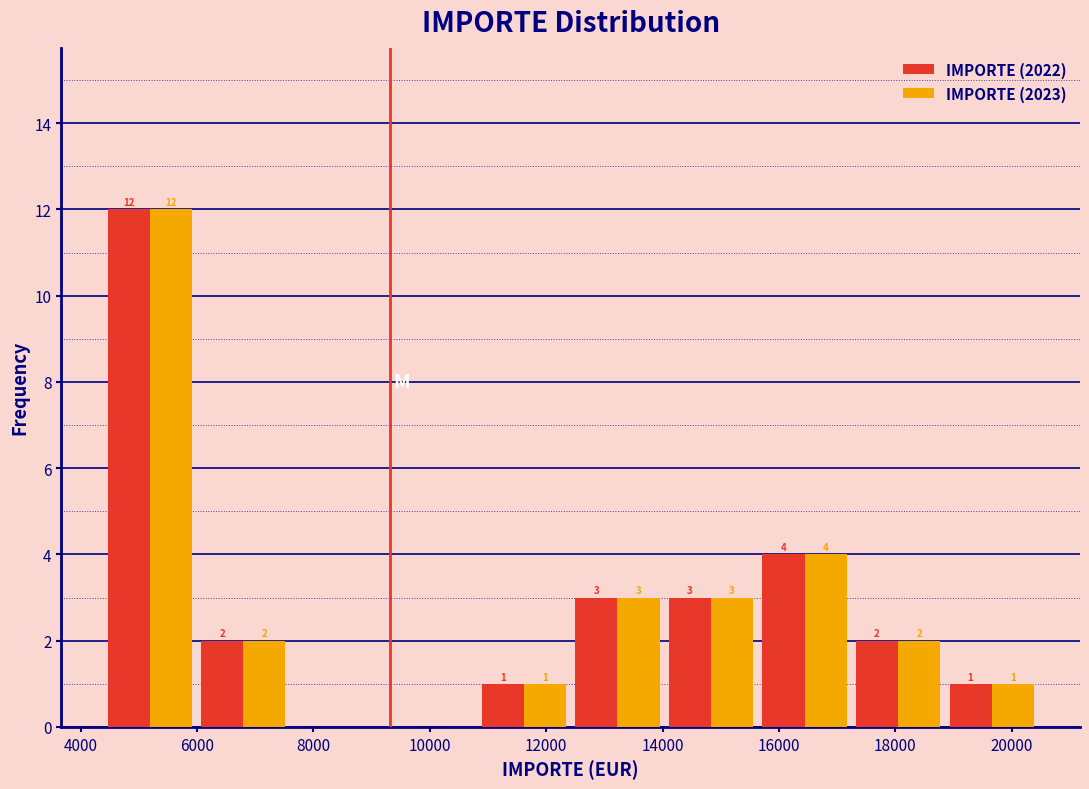

In the IMPORTE (2023) series, which range on the x-axis has the tallest bar?

4400 to 6000